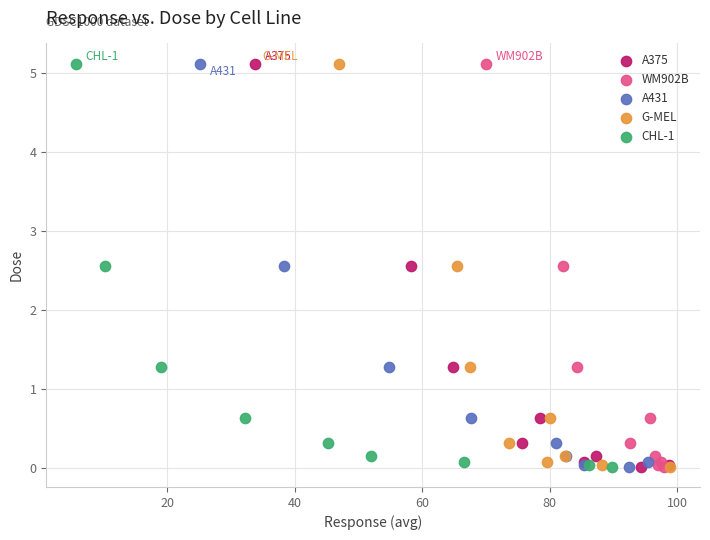

What are all the series names shown in the legend?

A375, WM902B, A431, G-MEL, CHL-1